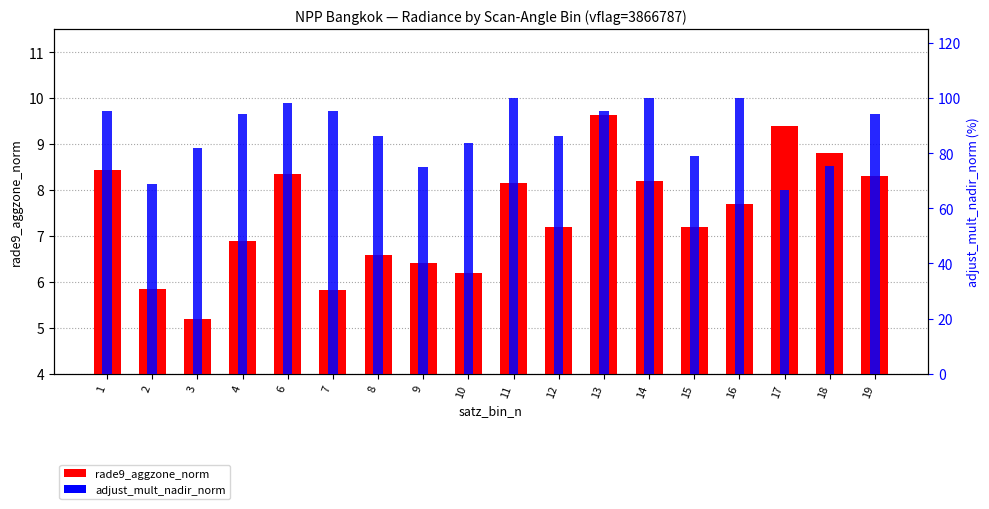

Reading left to right, list all the values displayed in this chart.

rade9_aggzone_norm: 8.4	5.8	5.2	6.9	8.4	5.8	6.6	6.4	6.2	8.1	7.2	9.6	8.2	7.2	7.7	9.4	8.8	8.3
adjust_mult_nadir_norm: 95.2	68.7	81.9	94.3	98.2	95.4	86.1	75.0	83.7	100.0	86.1	95.4	100.0	79.1	100.0	66.6	75.5	94.3